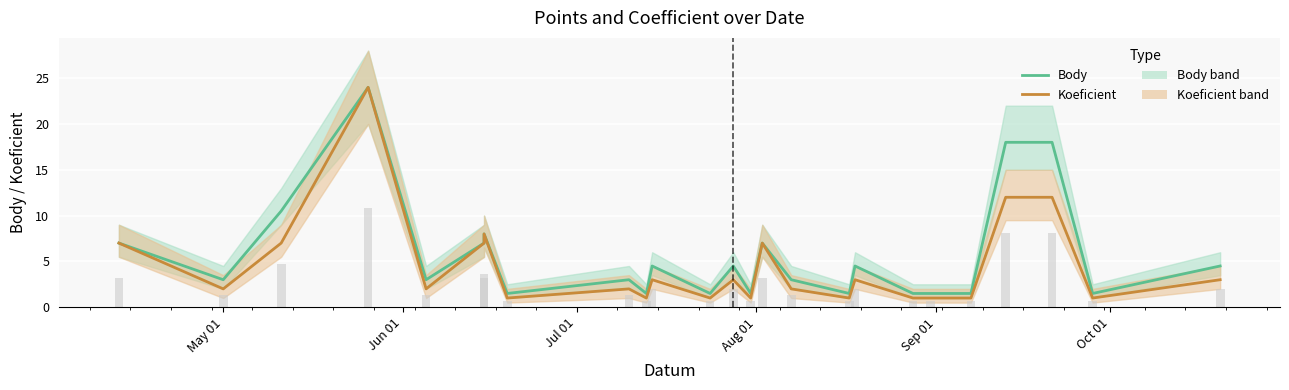

What are all the series names shown in the legend?

Body, Koeficient